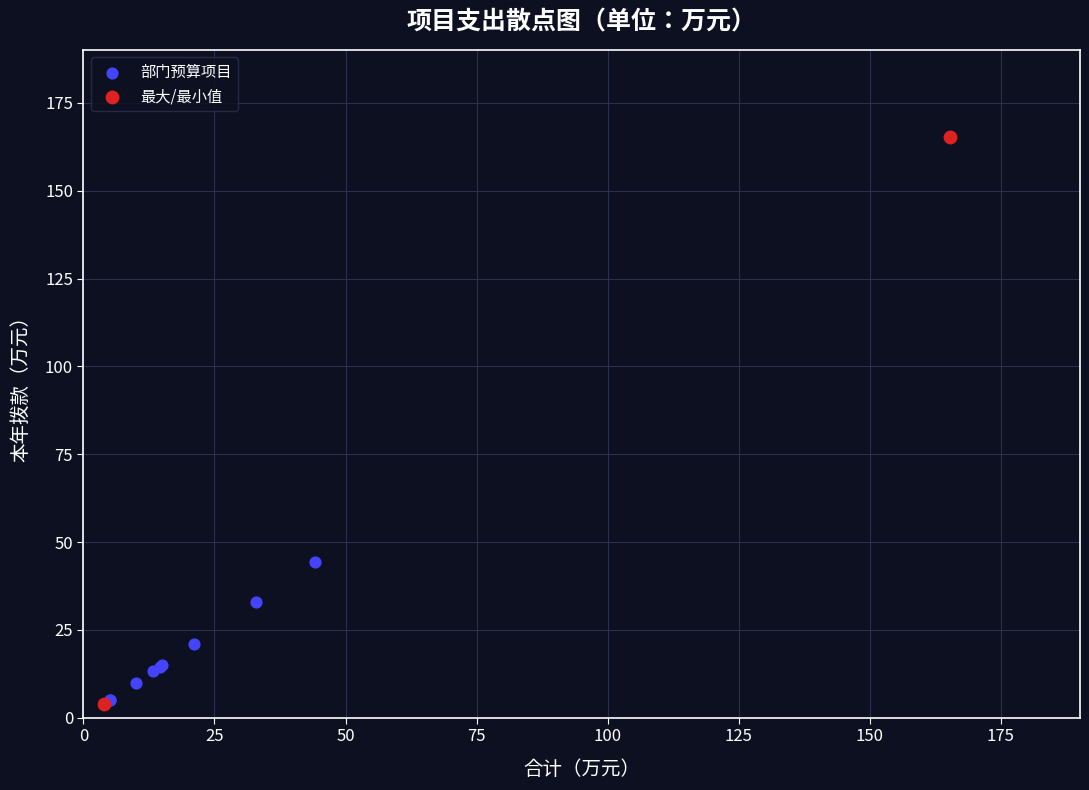

Which series has the largest Y range (max minus min)?

最大/最小值